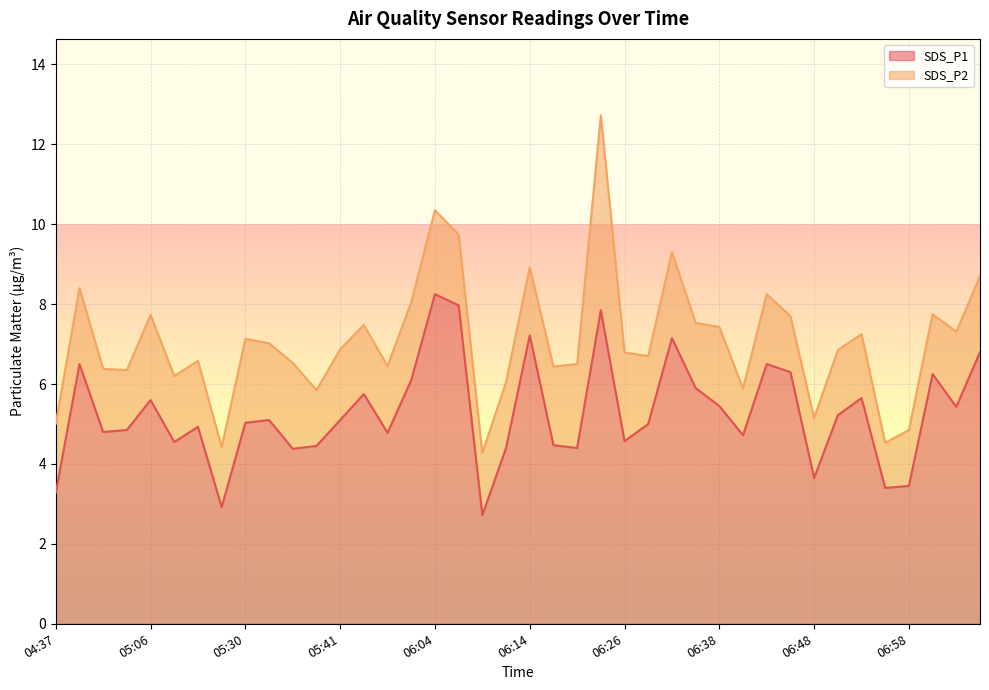

At which label does the data first exceed 5?

04:39